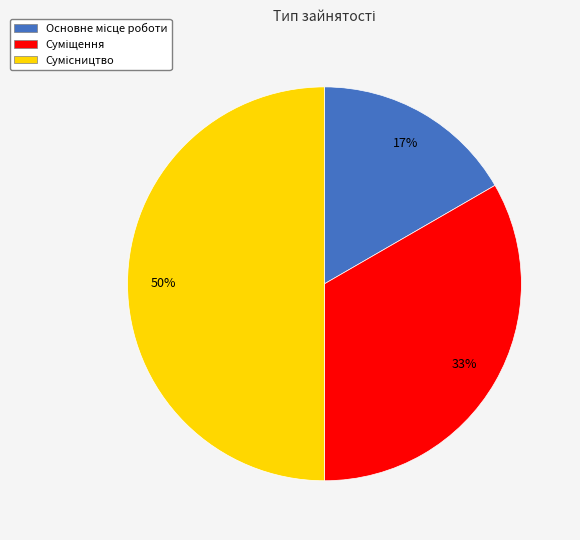

To the nearest percent, what is the average slice percentage?

33%